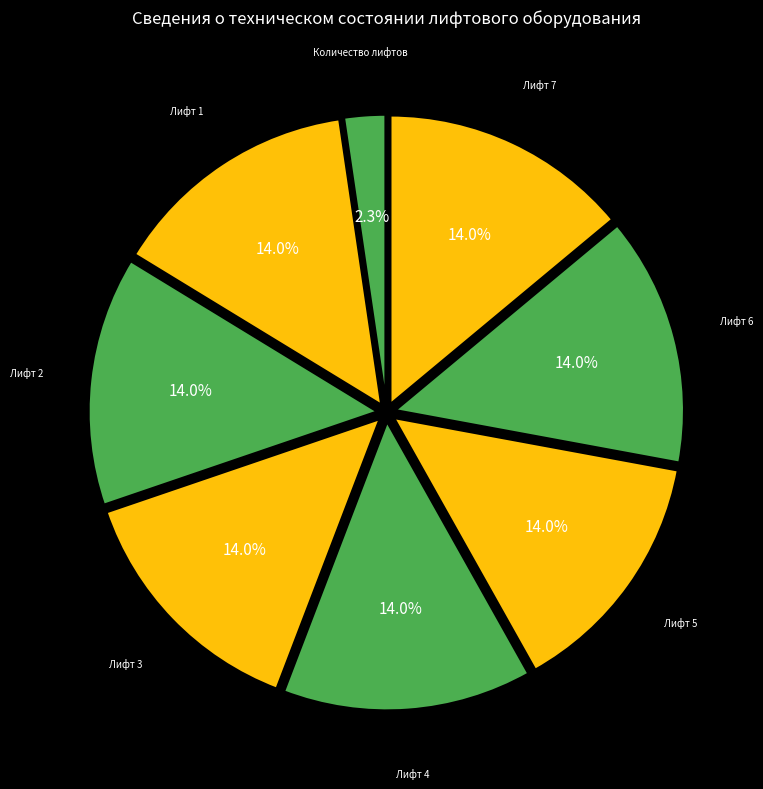

Rank the categories by value from lowest to highest.

Количество лифтов, Лифт 1, Лифт 2, Лифт 3, Лифт 4, Лифт 5, Лифт 6, Лифт 7